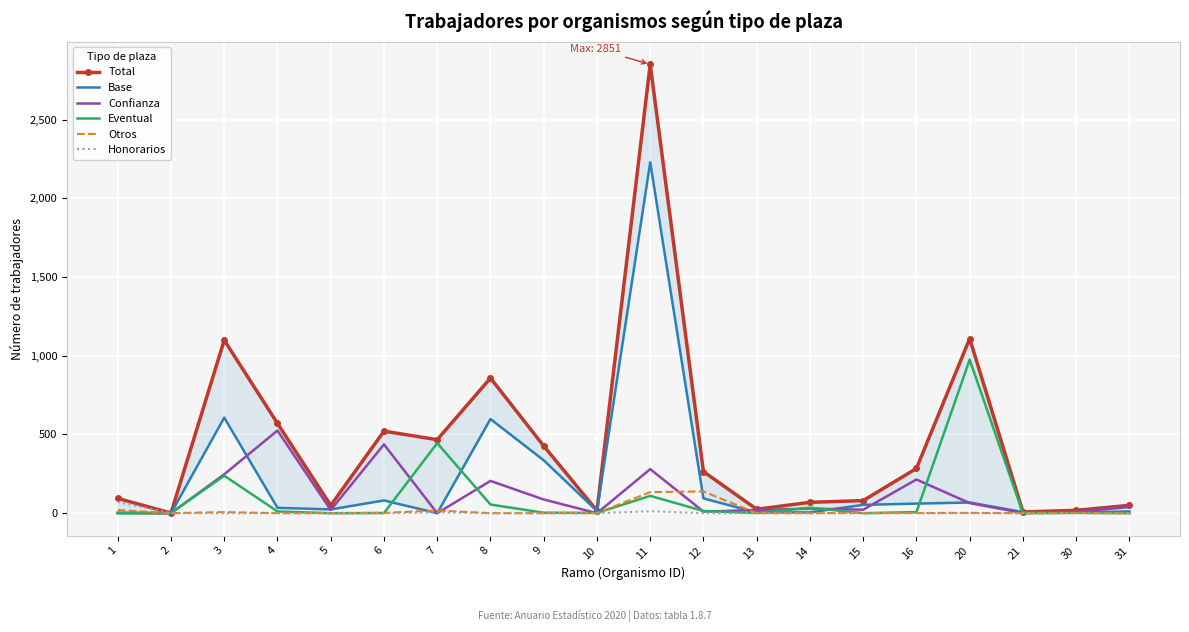

What is the total value across all series at 4?

1140